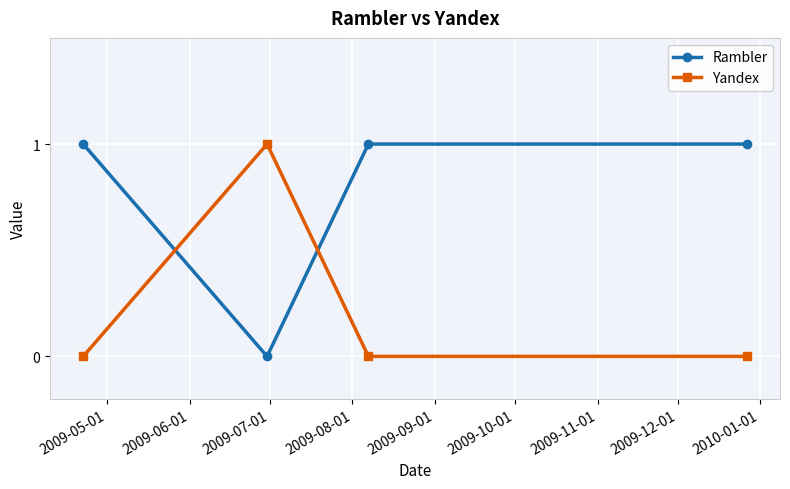

True or false: Rambler and Yandex cross at least once.

True